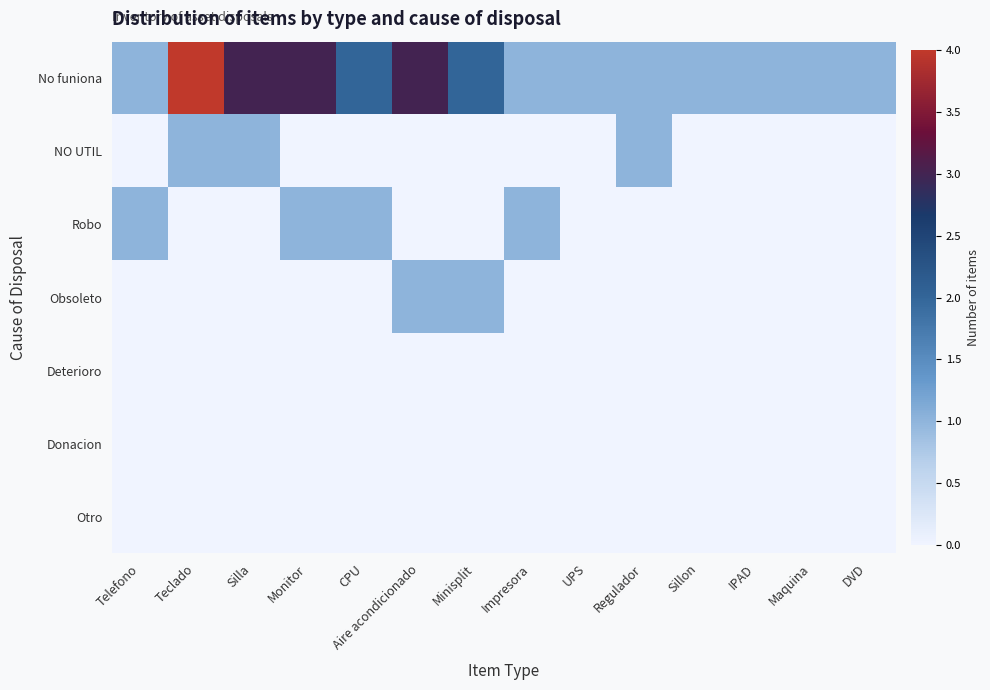

What is the total value across all series at Minisplit?

3